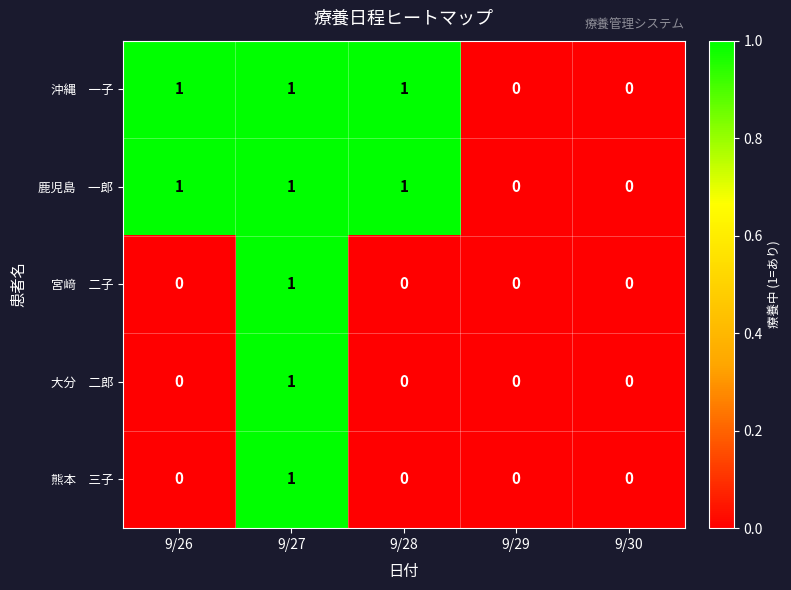

At which category is the sum across all series the highest?

9/27